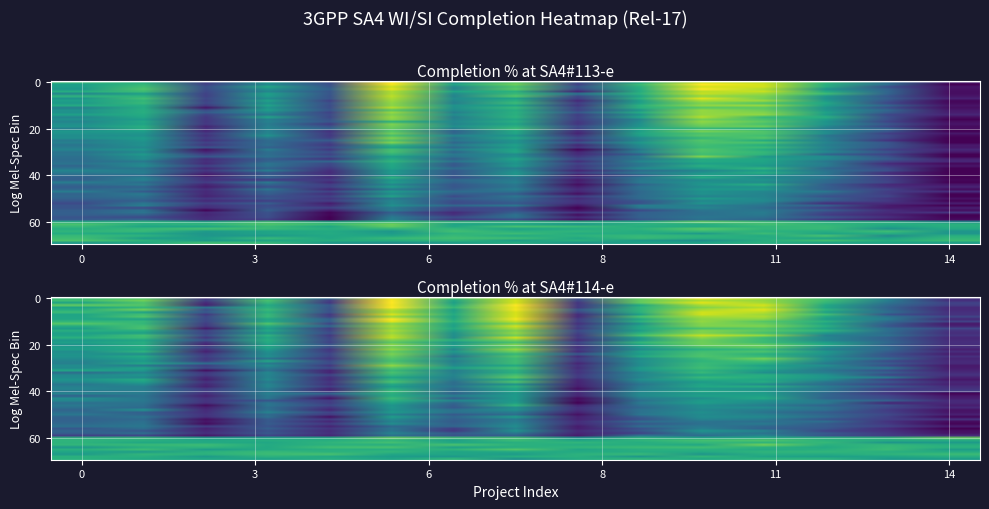

How many distinct data groups are displayed?

2